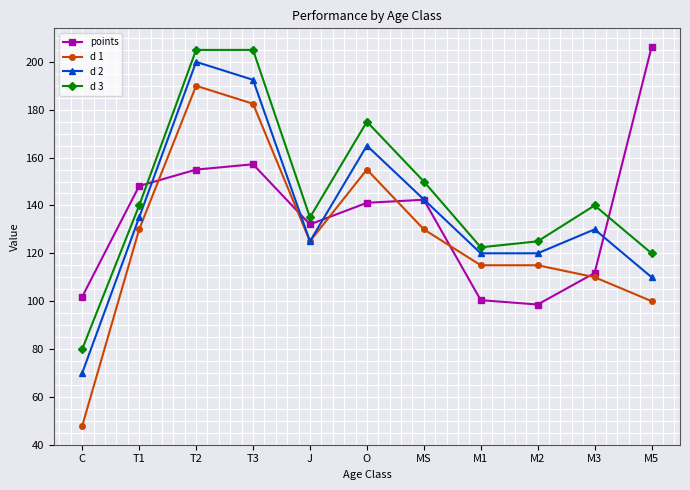

What is the label of the 1st point from the left?

C